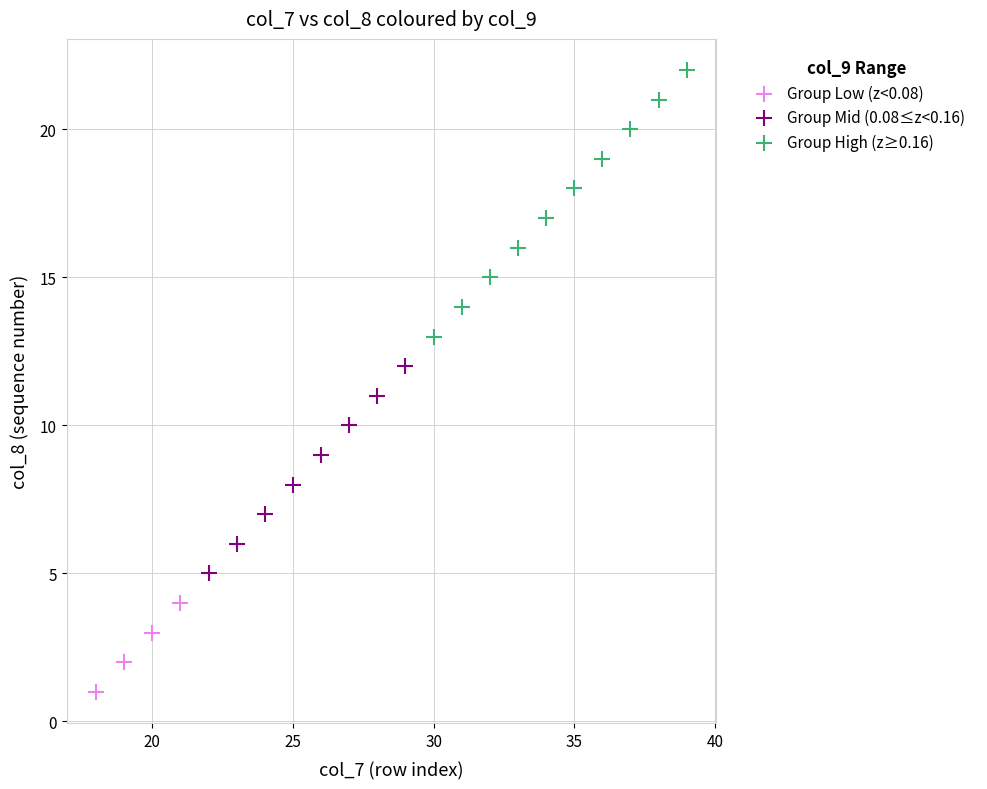

Which series contains the highest Y value?

Group High (z≥0.16)